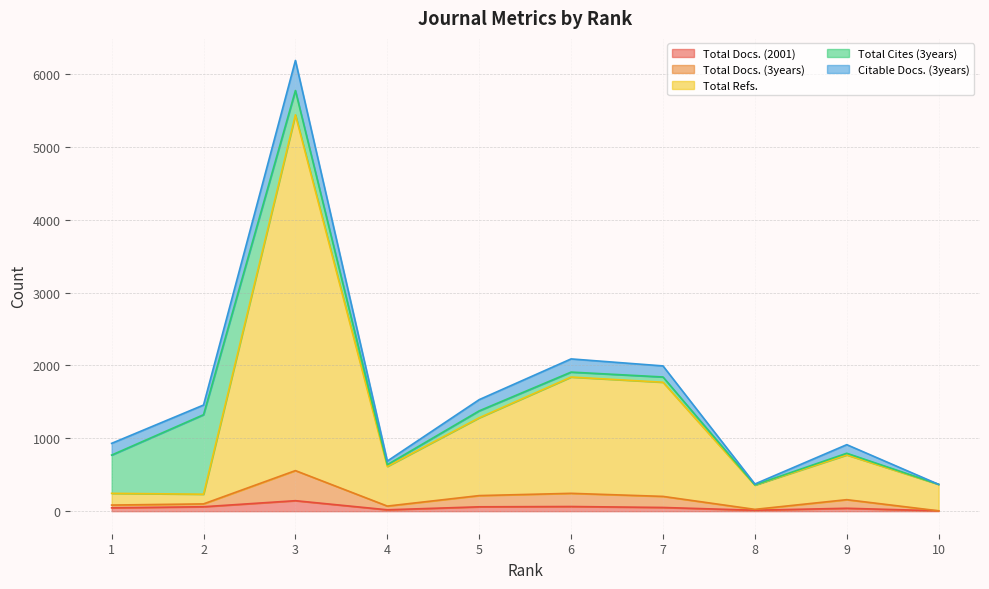

How many values in the Total Docs. (3years) series are below 158?

5